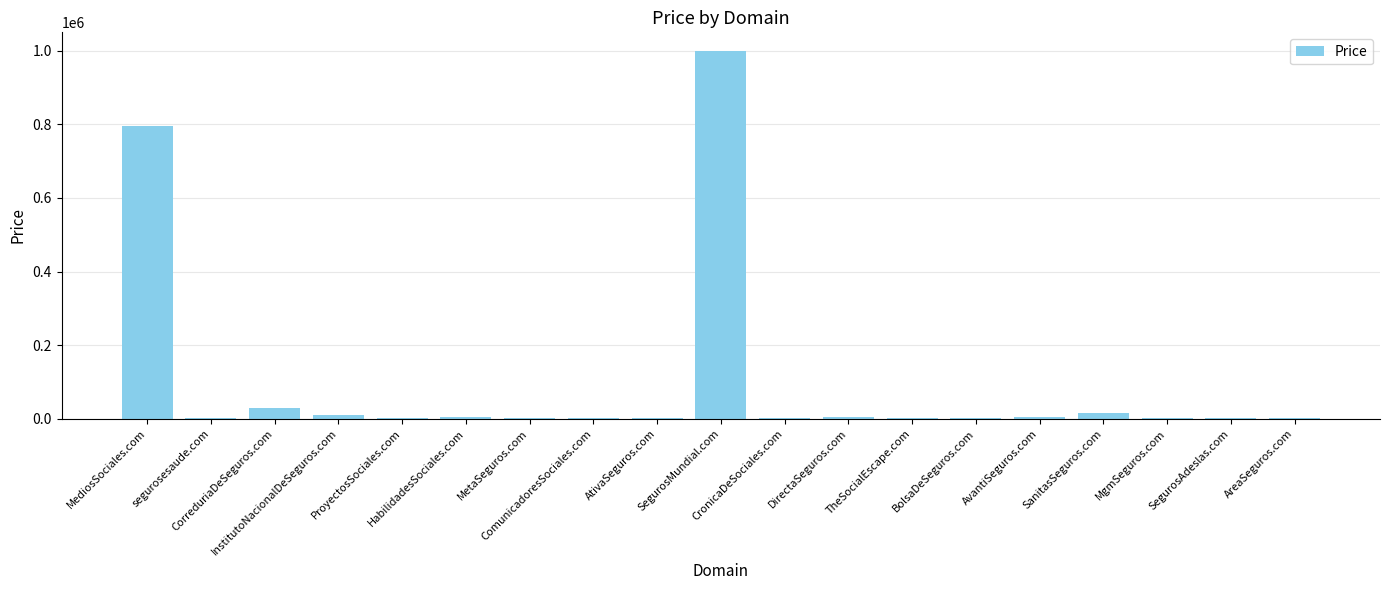

At which label is the value closest to 500944?

MediosSociales.com